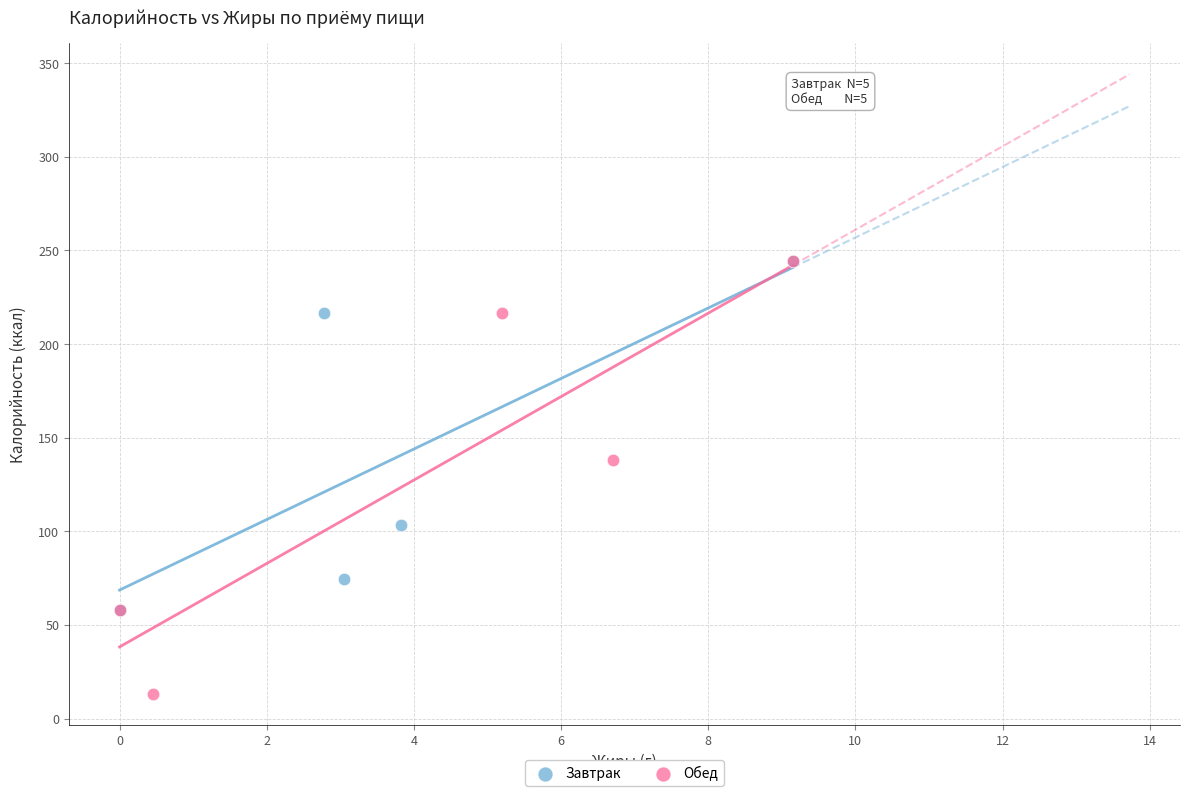

Which series contains the lowest Y value?

Обед